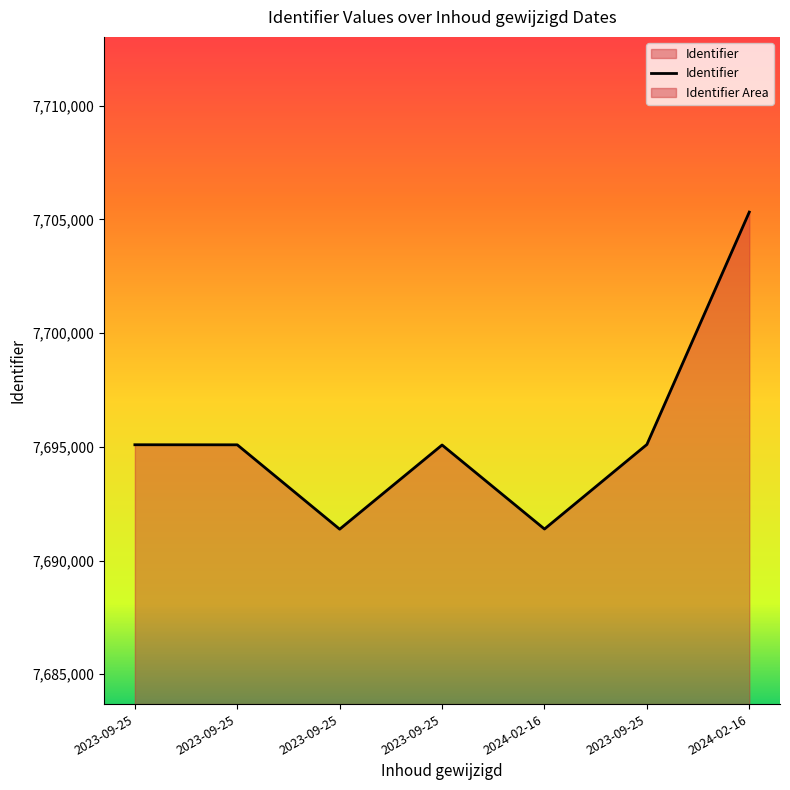

Is it true that the value at 2023-09-25 is 7695082?

True